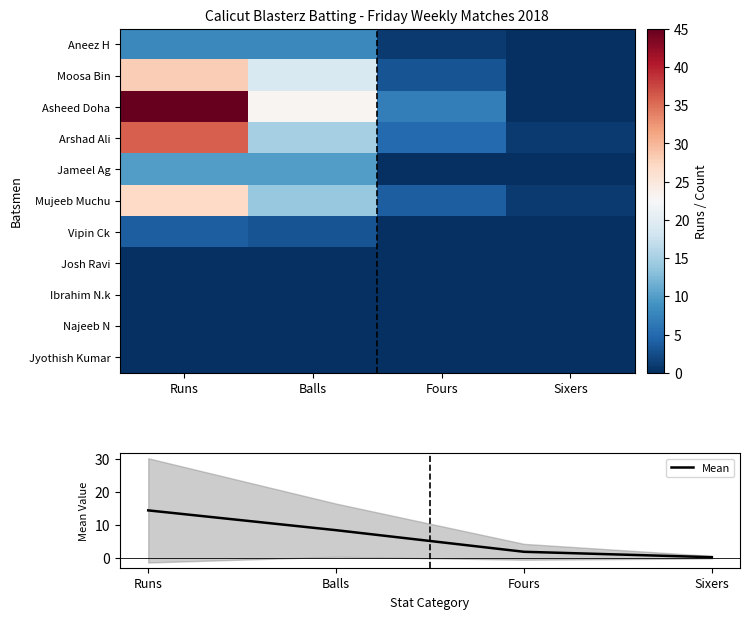

Reading left to right, what are all the values shown in this chart?

Aneez H: Runs=8.0	Balls=8.0	Fours=1.0	Sixers=0.0
Moosa Bin: Runs=28.0	Balls=19.0	Fours=3.0	Sixers=0.0
Asheed Doha: Runs=45.0	Balls=23.0	Fours=7.0	Sixers=0.0
Arshad Ali: Runs=36.0	Balls=15.0	Fours=5.0	Sixers=1.0
Jameel Ag: Runs=10.0	Balls=10.0	Fours=0.0	Sixers=0.0
Mujeeb Muchu: Runs=27.0	Balls=14.0	Fours=4.0	Sixers=1.0
Vipin Ck: Runs=4.0	Balls=3.0	Fours=0.0	Sixers=0.0
Josh Ravi: Runs=0.0	Balls=0.0	Fours=0.0	Sixers=0.0
Ibrahim N.k: Runs=0.0	Balls=0.0	Fours=0.0	Sixers=0.0
Najeeb N: Runs=0.0	Balls=0.0	Fours=0.0	Sixers=0.0
Jyothish Kumar: Runs=0.0	Balls=0.0	Fours=0.0	Sixers=0.0
Mean: Runs=14.4	Balls=8.4	Fours=1.8	Sixers=0.2